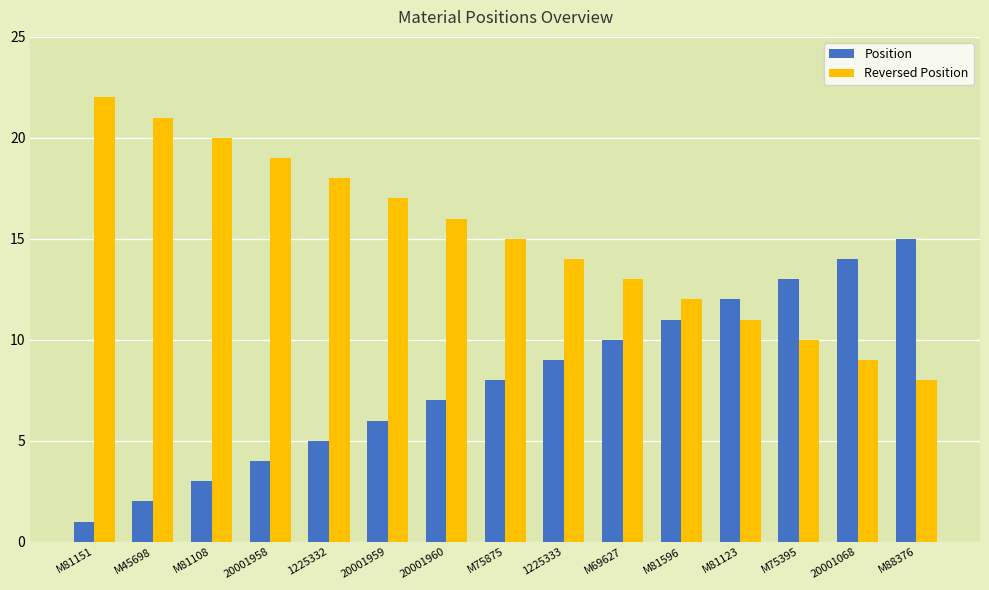

True or false: Position has a value of 6 at M75395.

False